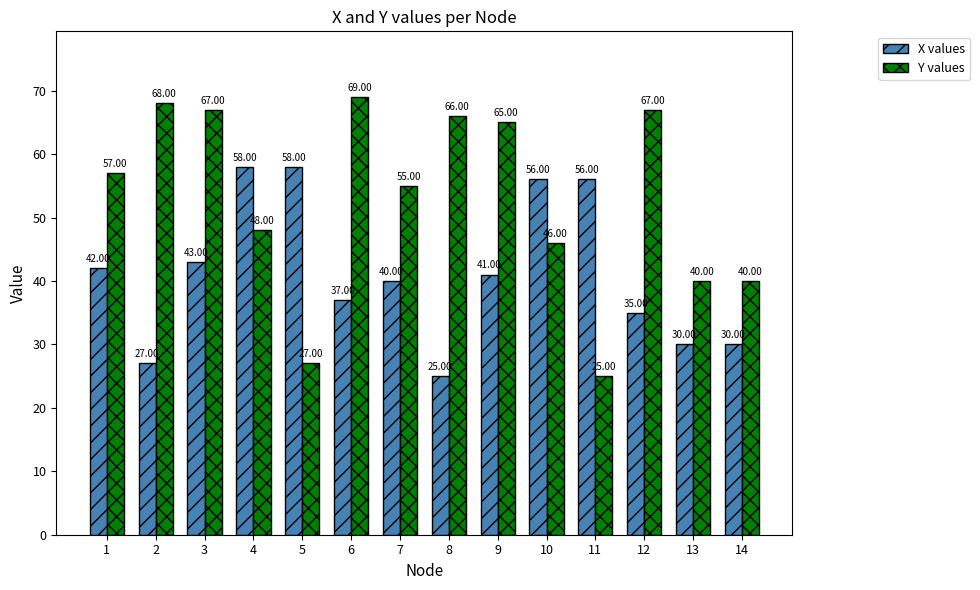

What is the sum of the X values values at 11 and 14?

86